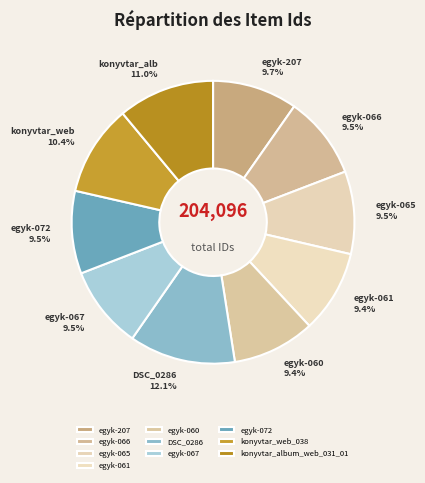

The konyvtar_web_038 slice represents 23% of the pie. True or false?

False